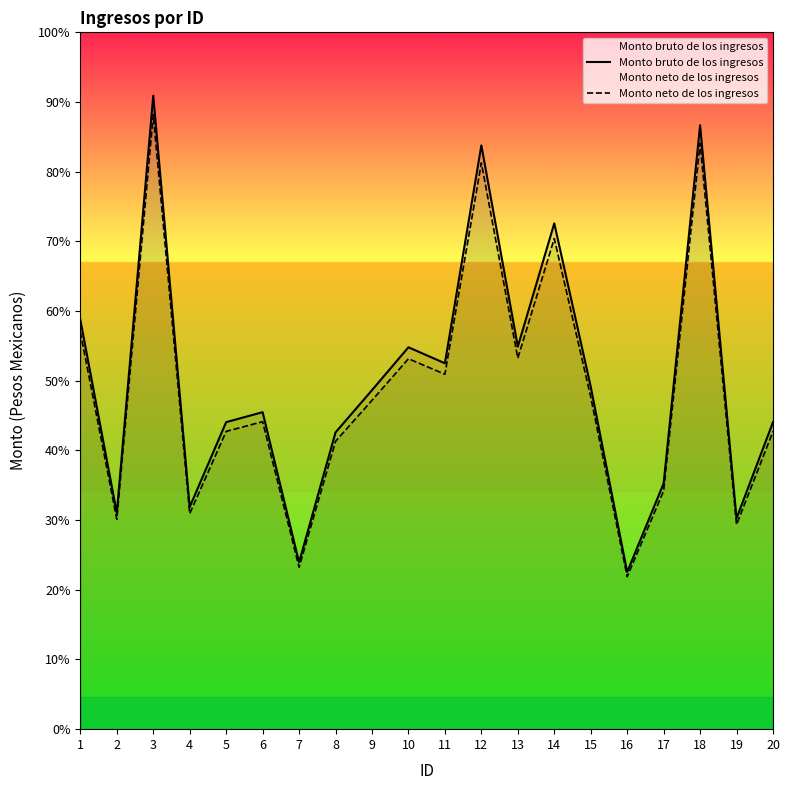

What value does the Monto neto de los ingresos series have at 14?

12021.9